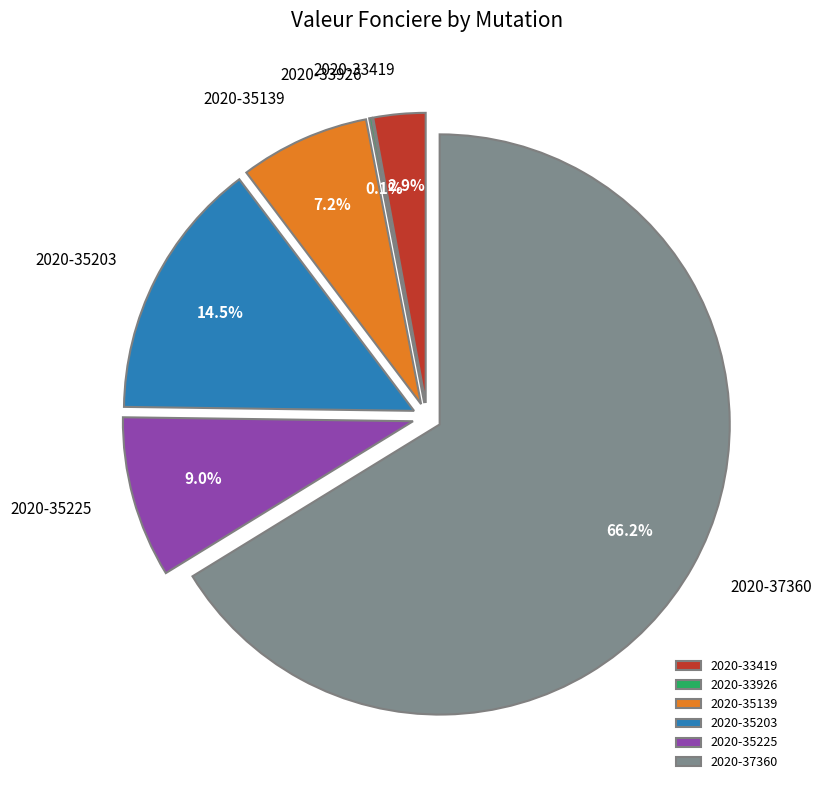

Which has a higher value, 2020-33926 or 2020-35225?

2020-35225